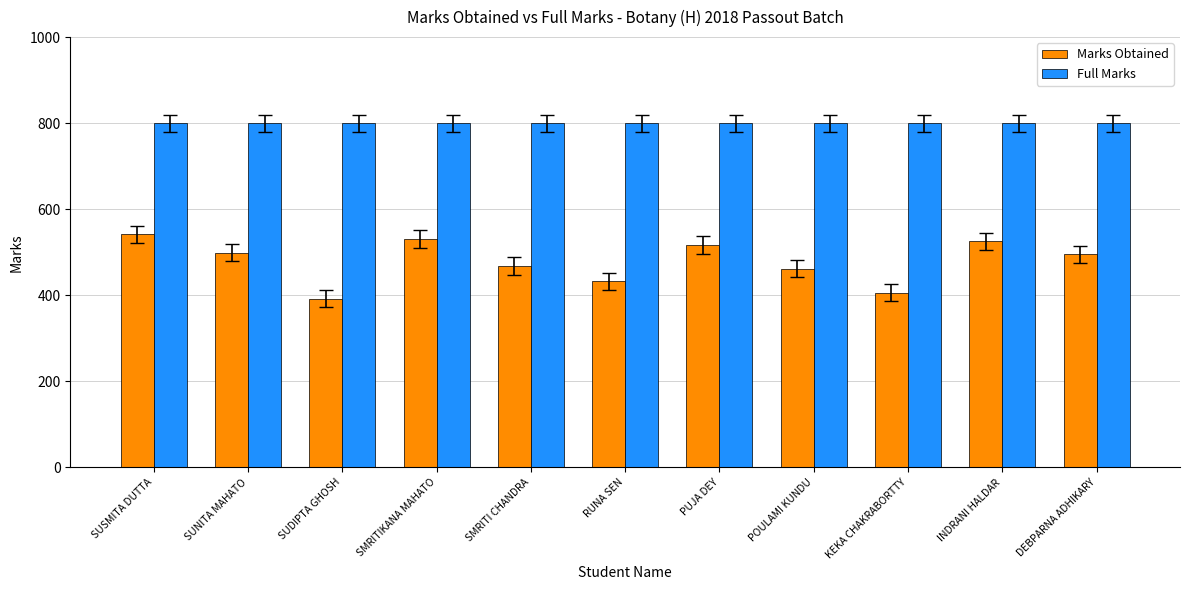

What is the label of the 1st bar from the right?

DEBPARNA ADHIKARY